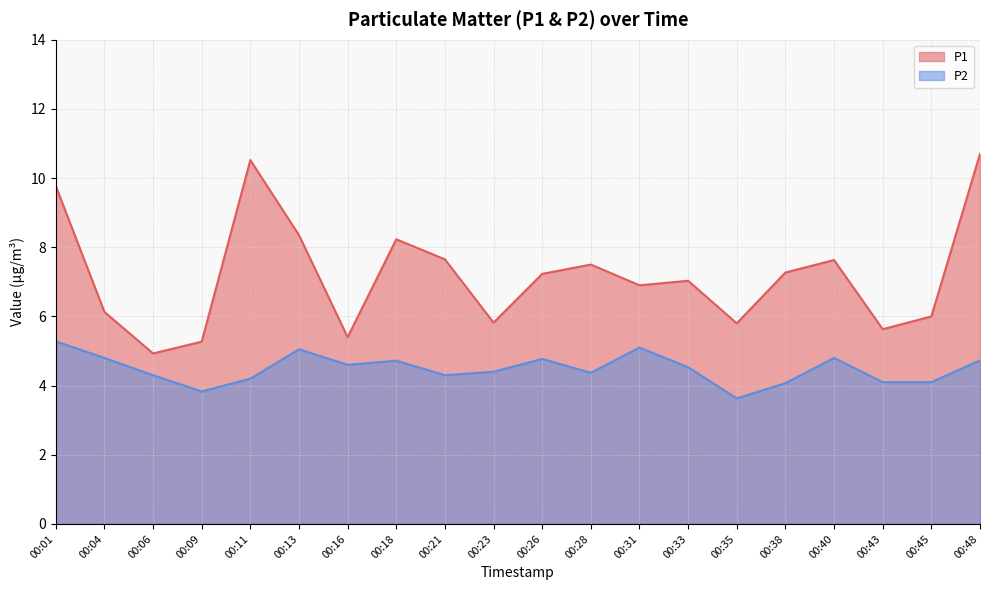

What is the approximate value of P2 at 00:43?

4.1